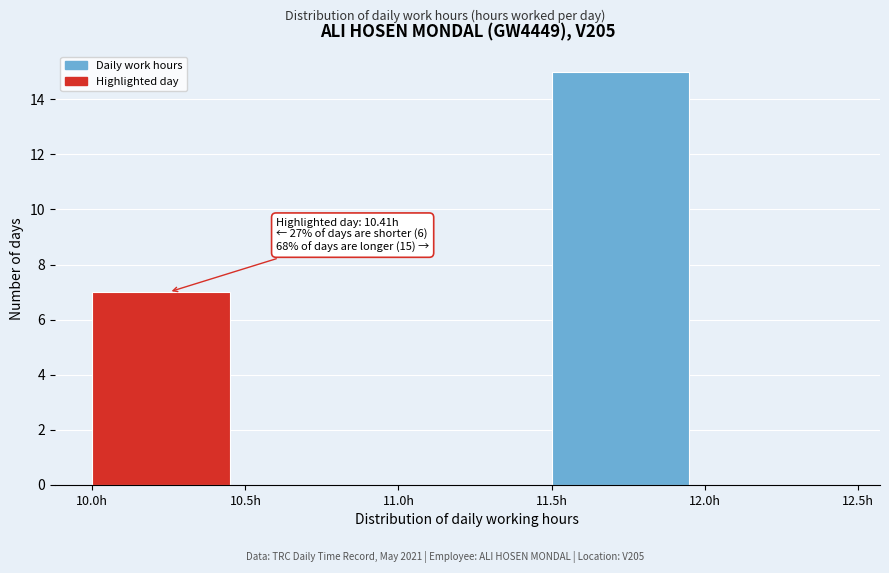

Which range on the x-axis has the tallest bar?

11.5 to 12.0